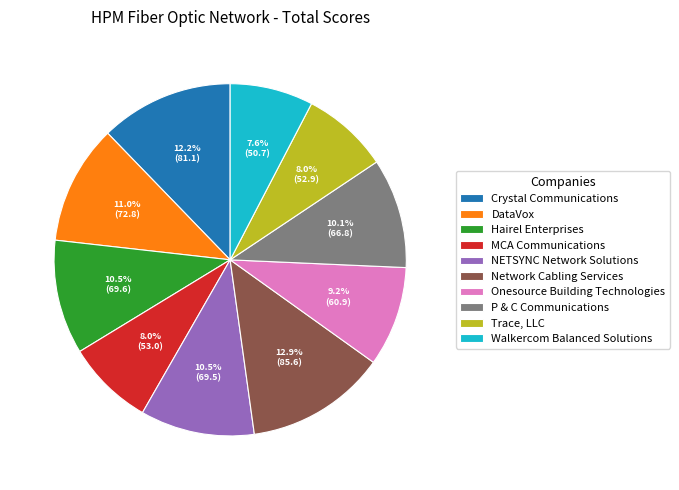

What percentage is NOT represented by Network Cabling Services?

87.1%